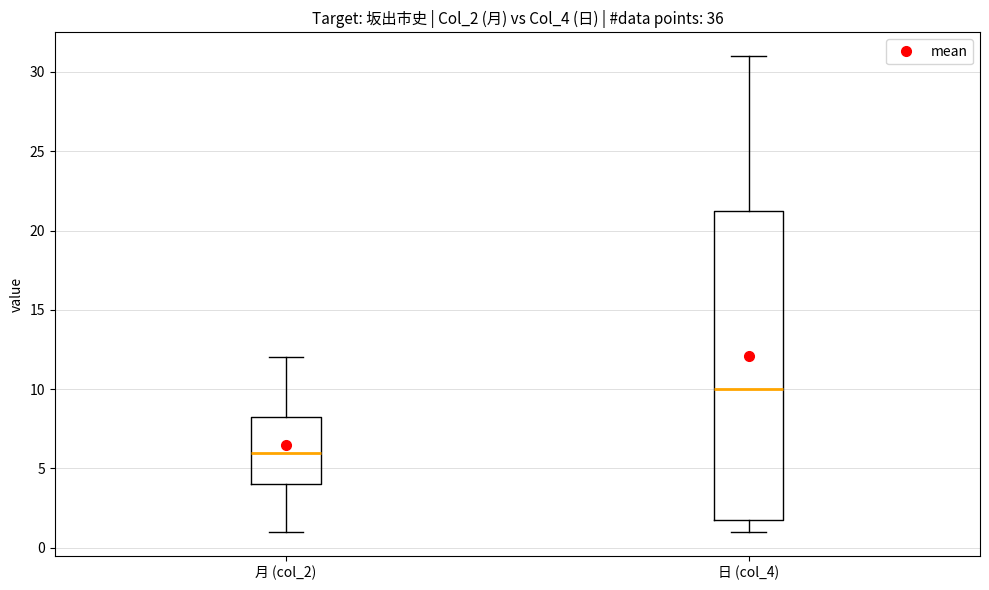

Reading left to right, read every box against the y-axis: the position of its median line, the range the box covers, and the ends of its whiskers. The values are not printed on the chart, so give them approximately, as read against the axis.

月 (col_2): median 6.0, box 4.0 to 8.5, whiskers 1.0 to 12.0
日 (col_4): median 10.0, box 2.0 to 21.5, whiskers 1.0 to 31.0